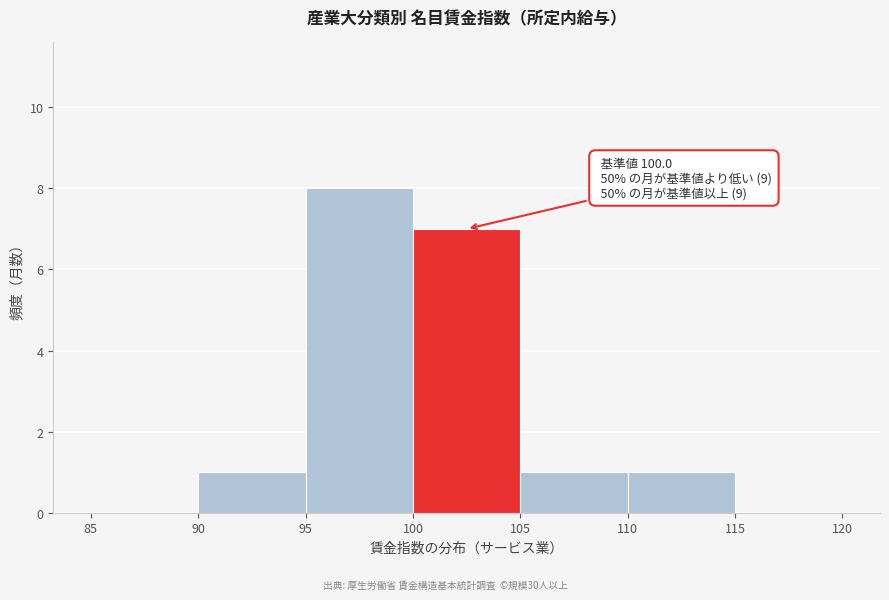

Which range on the x-axis has the tallest bar?

95 to 100